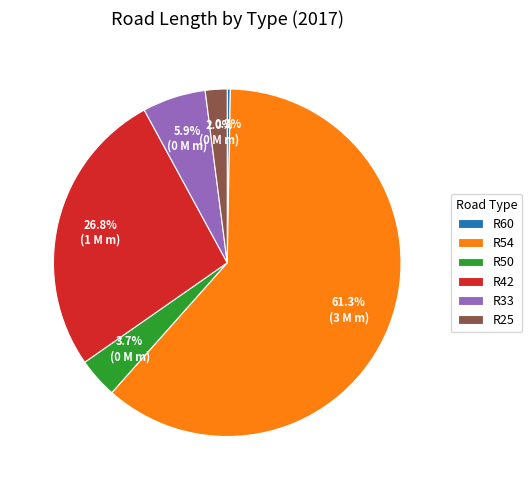

What is the ratio of the value at R54 to the value at R60?

212.0